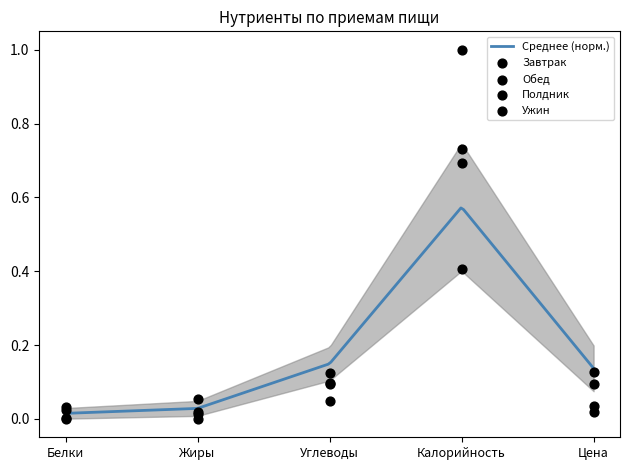

Which series reaches the minimum Y coordinate?

Завтрак